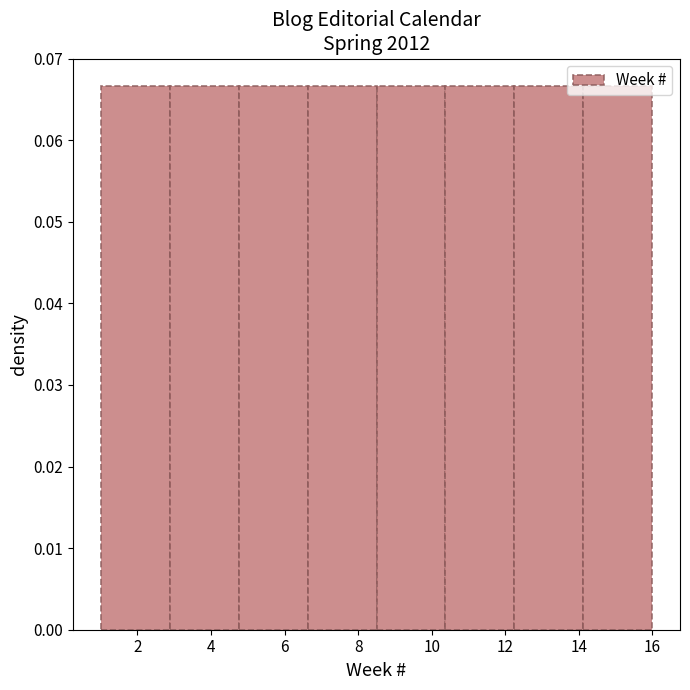

Reading left to right, transcribe this chart: for each bar, give the range it covers on the x-axis and its height. Neither the bar edges nor the heights are printed on the chart, so give them approximately, as read against the axes.

1.0 to 2.8: 0.067
2.8 to 4.8: 0.067
4.8 to 6.6: 0.067
6.6 to 8.6: 0.067
8.6 to 10.4: 0.067
10.4 to 12.2: 0.067
12.2 to 14.2: 0.067
14.2 to 16.0: 0.067